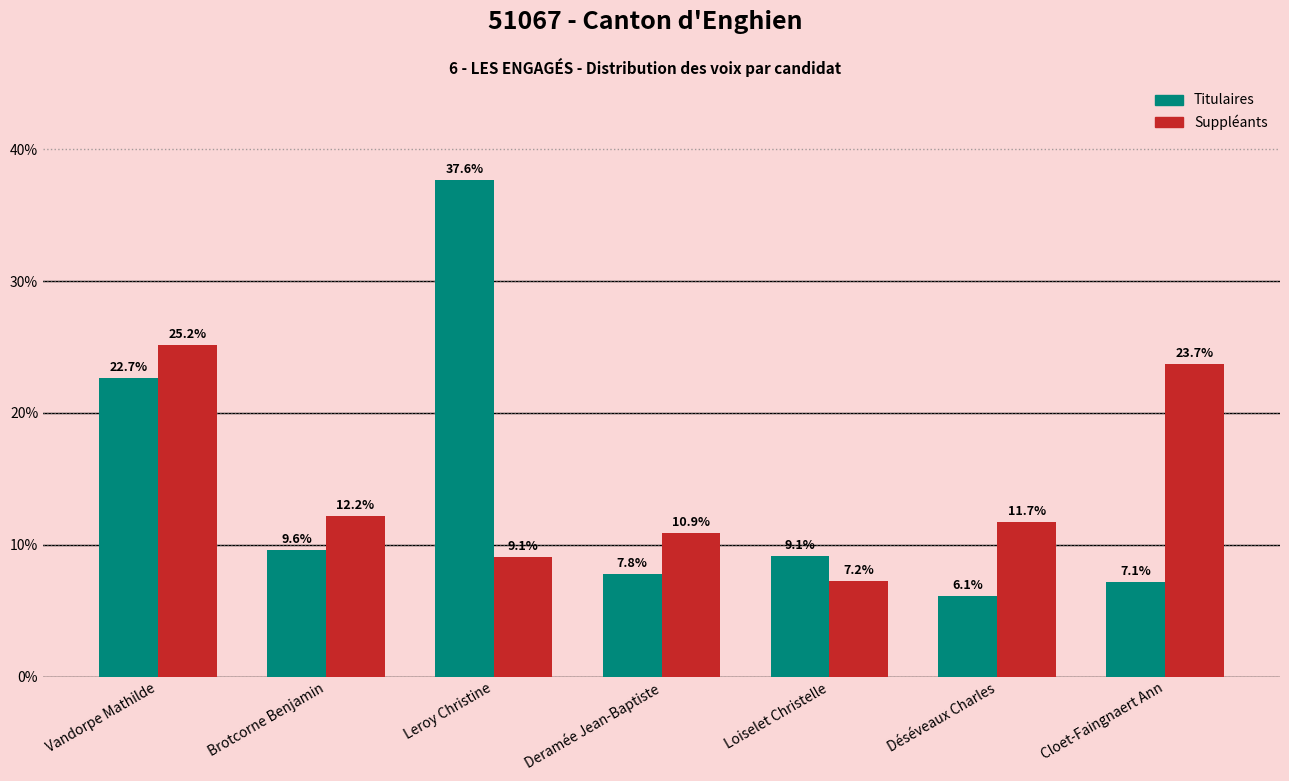

Reading left to right, list all the values displayed in this chart.

Titulaires: Vandorpe Mathilde=22.7	Brotcorne Benjamin=9.6	Leroy Christine=37.6	Deramée Jean-Baptiste=7.8	Loiselet Christelle=9.1	Déséveaux Charles=6.1	Cloet-Faingnaert Ann=7.1
Suppléants: Vandorpe Mathilde=25.2	Brotcorne Benjamin=12.2	Leroy Christine=9.1	Deramée Jean-Baptiste=10.9	Loiselet Christelle=7.2	Déséveaux Charles=11.7	Cloet-Faingnaert Ann=23.7